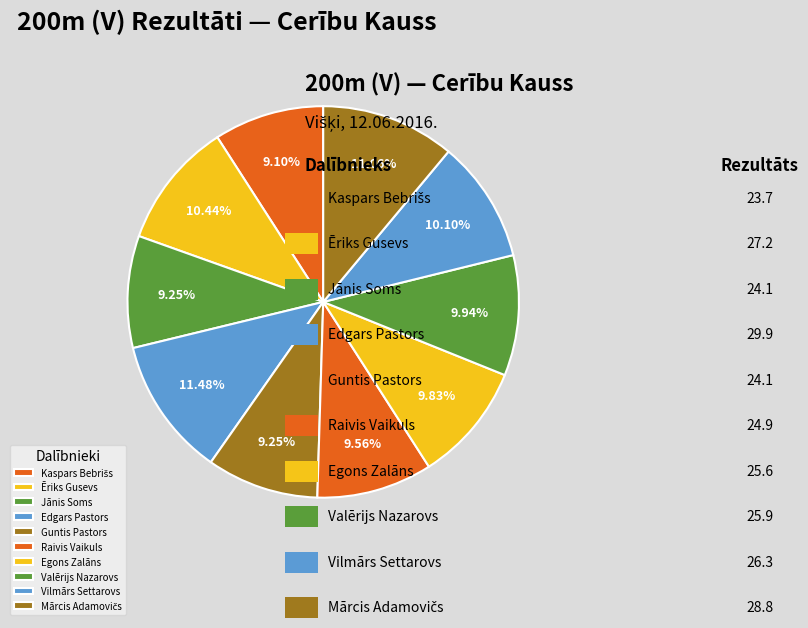

How many slices are in this pie chart?

10